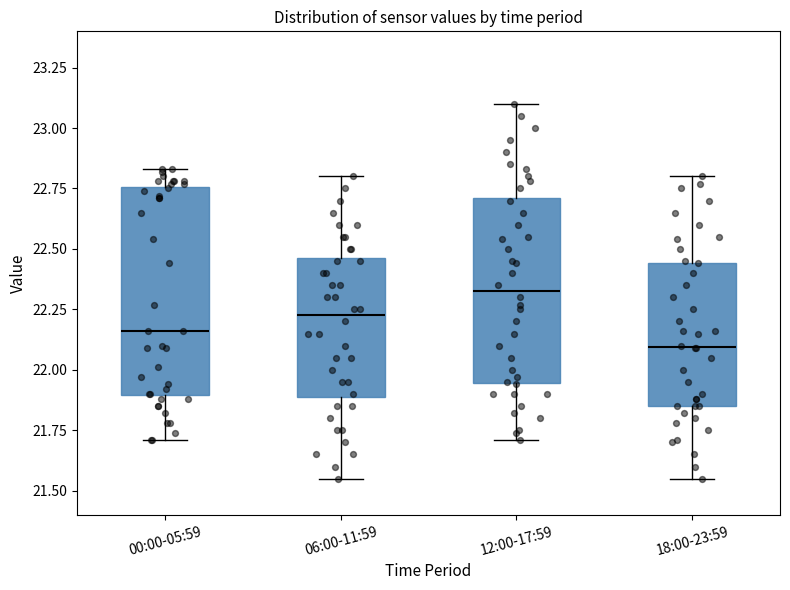

Which box has the lowest median line?

18:00-23:59